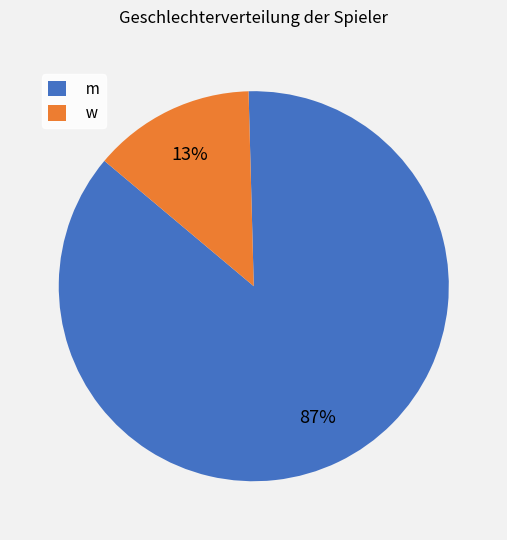

To the nearest percent, what is the combined percentage of w and m?

100%